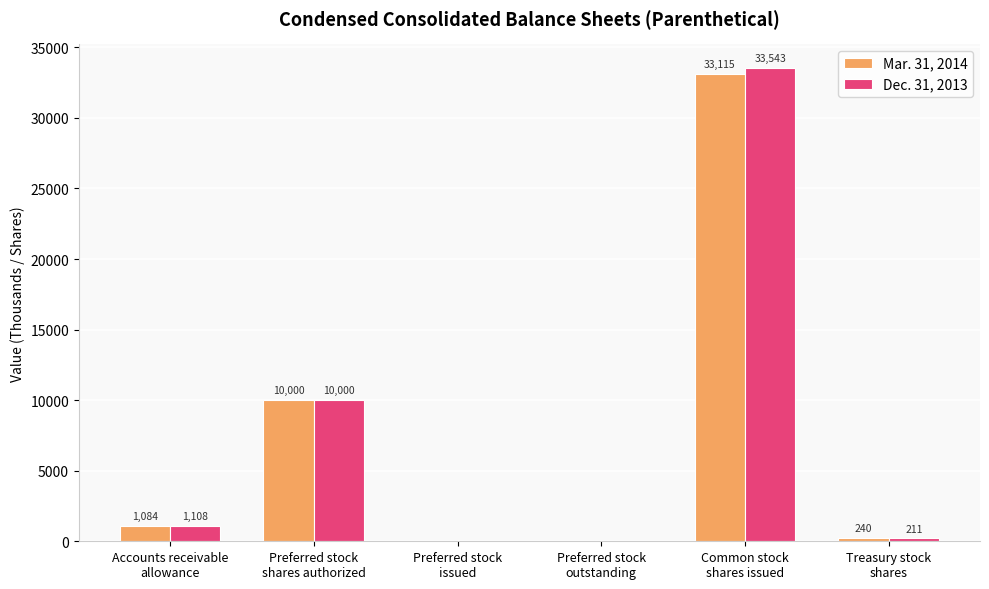

Count the number of categories in the chart.

6